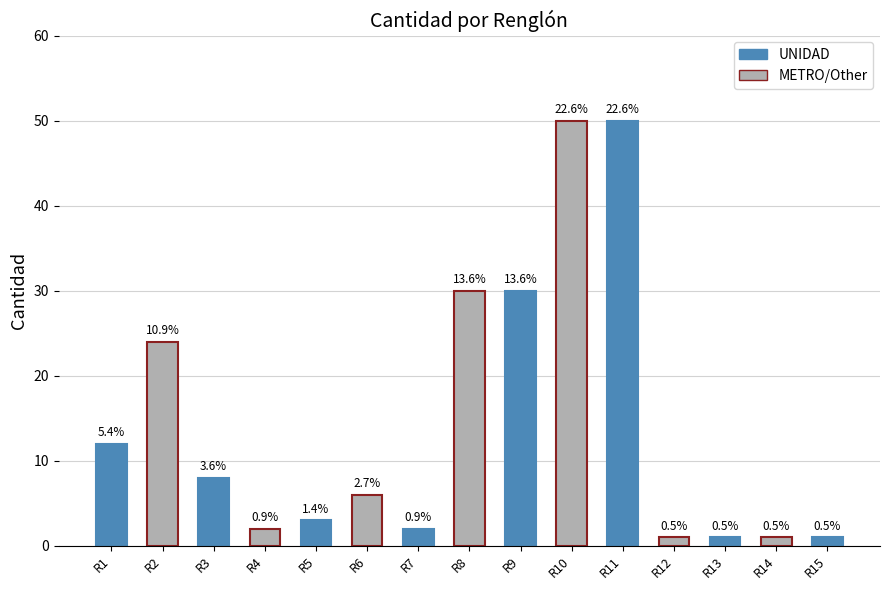

What is the approximate value at R10?

50